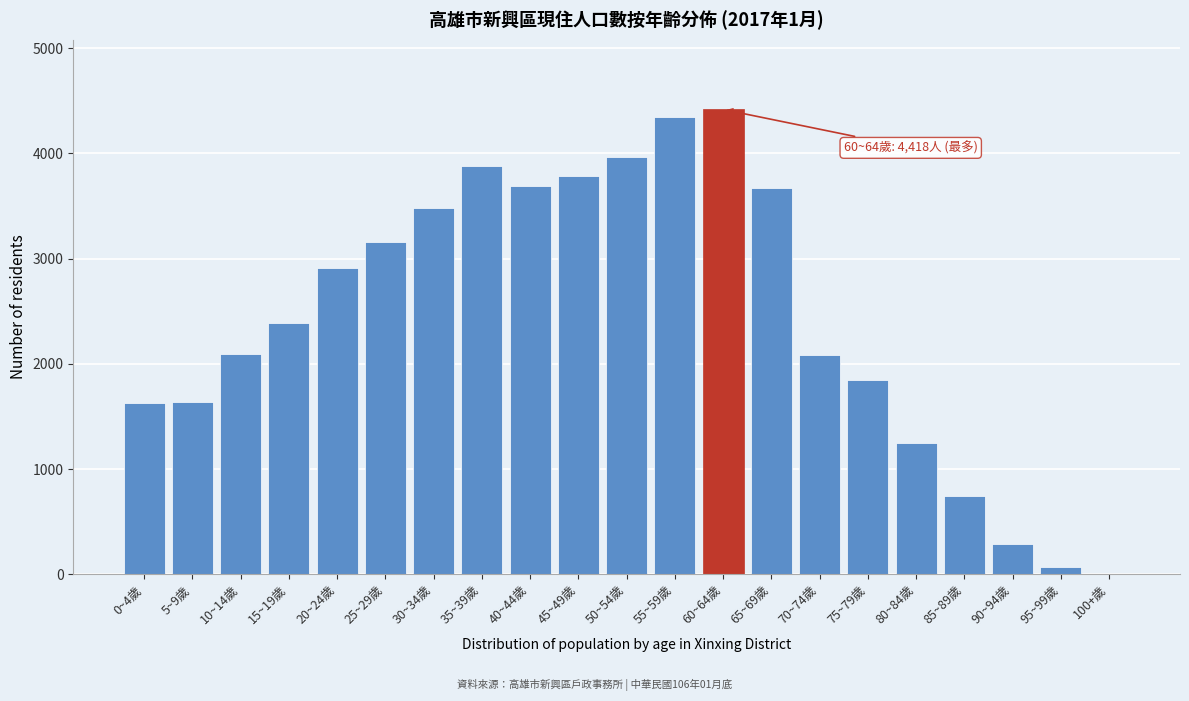

The value at 5~9歲 is 2163. True or false?

False